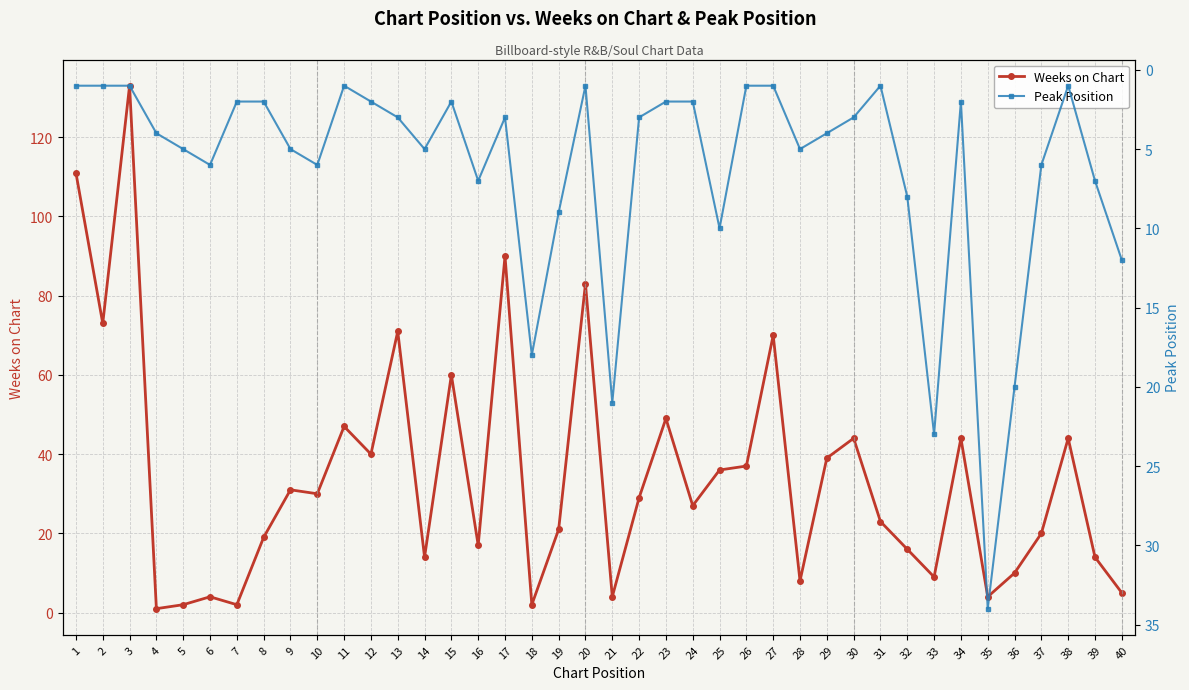

What is the minimum value for Peak Position?

1